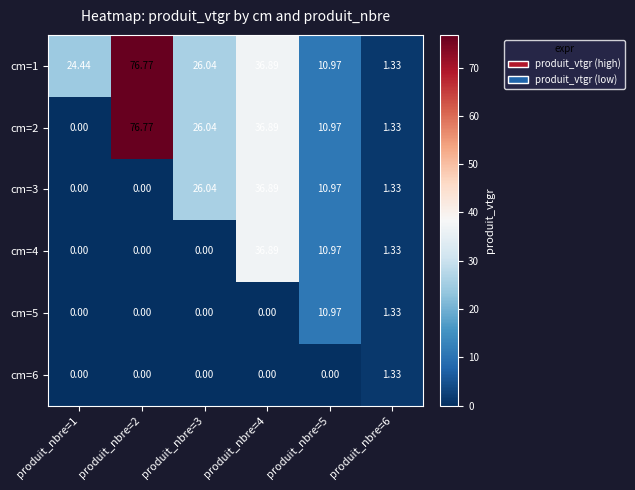

What is the maximum value shown in the chart?

76.8